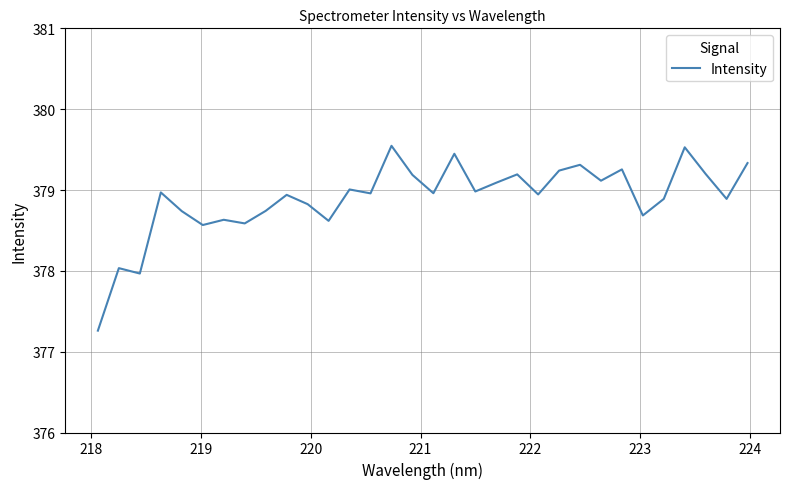

What is the smallest value displayed?

377.3